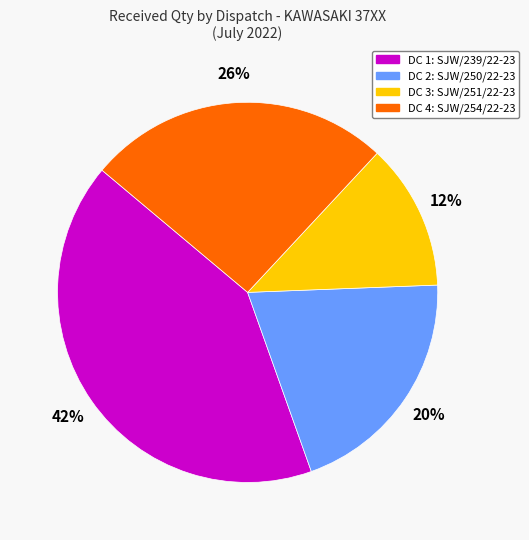

To the nearest percent, what is the average slice percentage?

25%